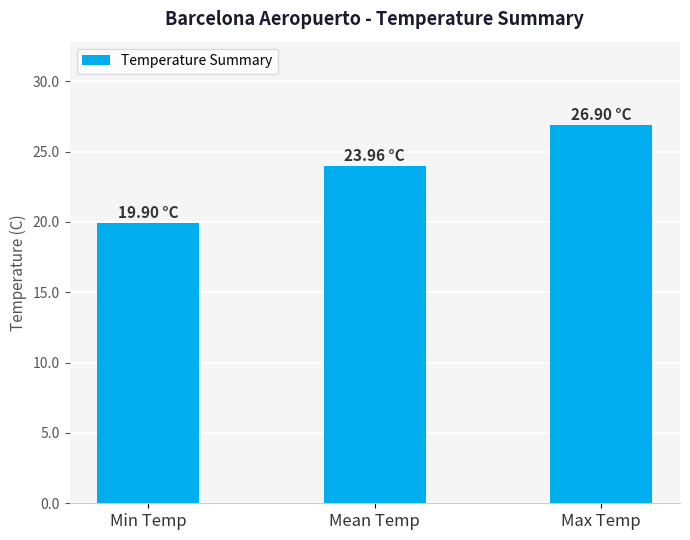

Does the chart contain any negative values?

No